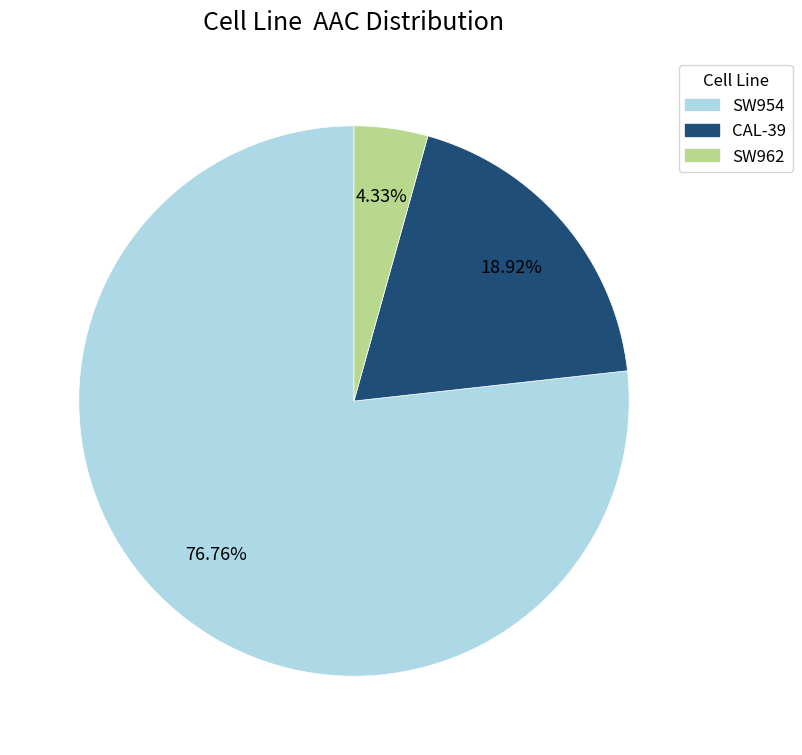

True or false: CAL-39 accounts for 19% of the total.

True